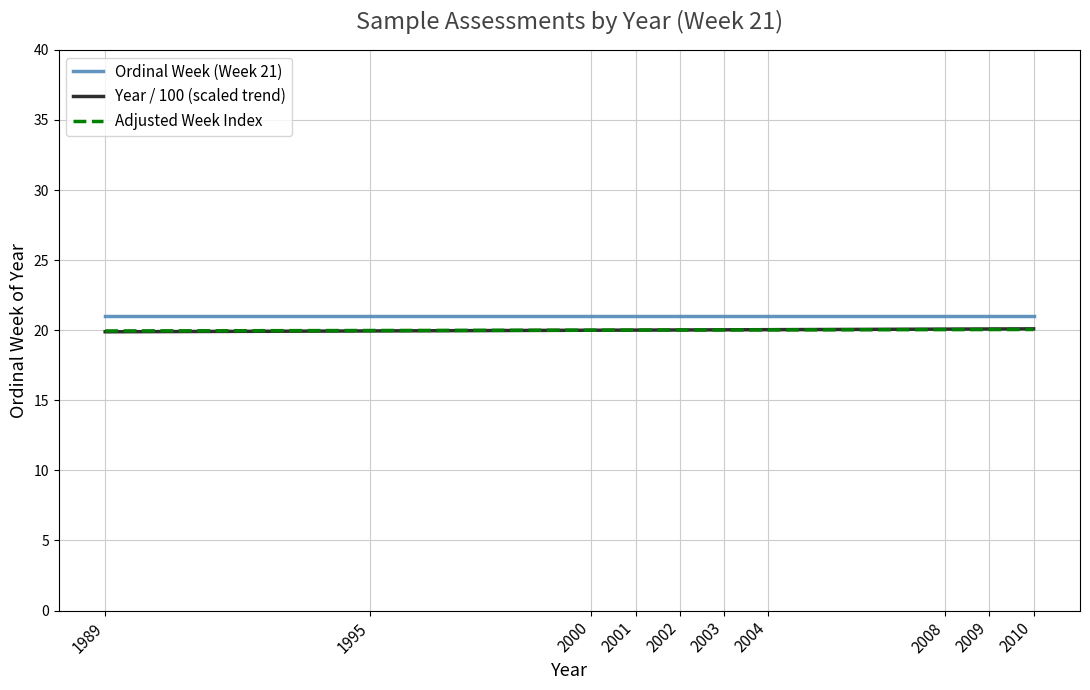

What is the difference between the highest and lowest values at 2008?

1.0